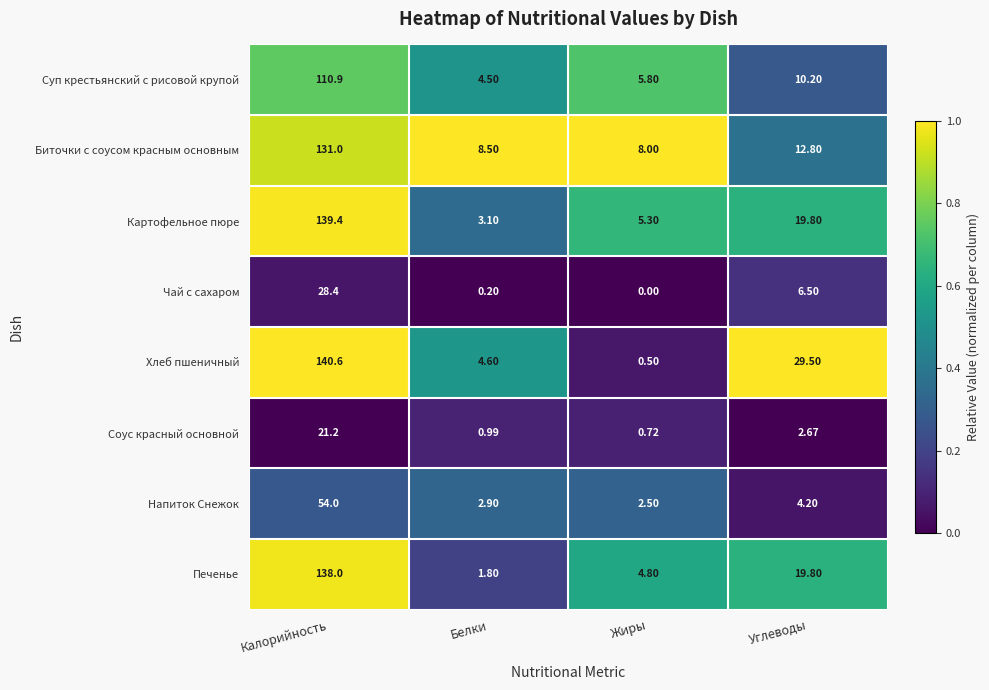

Which label corresponds to the smallest value in the chart?

Жиры